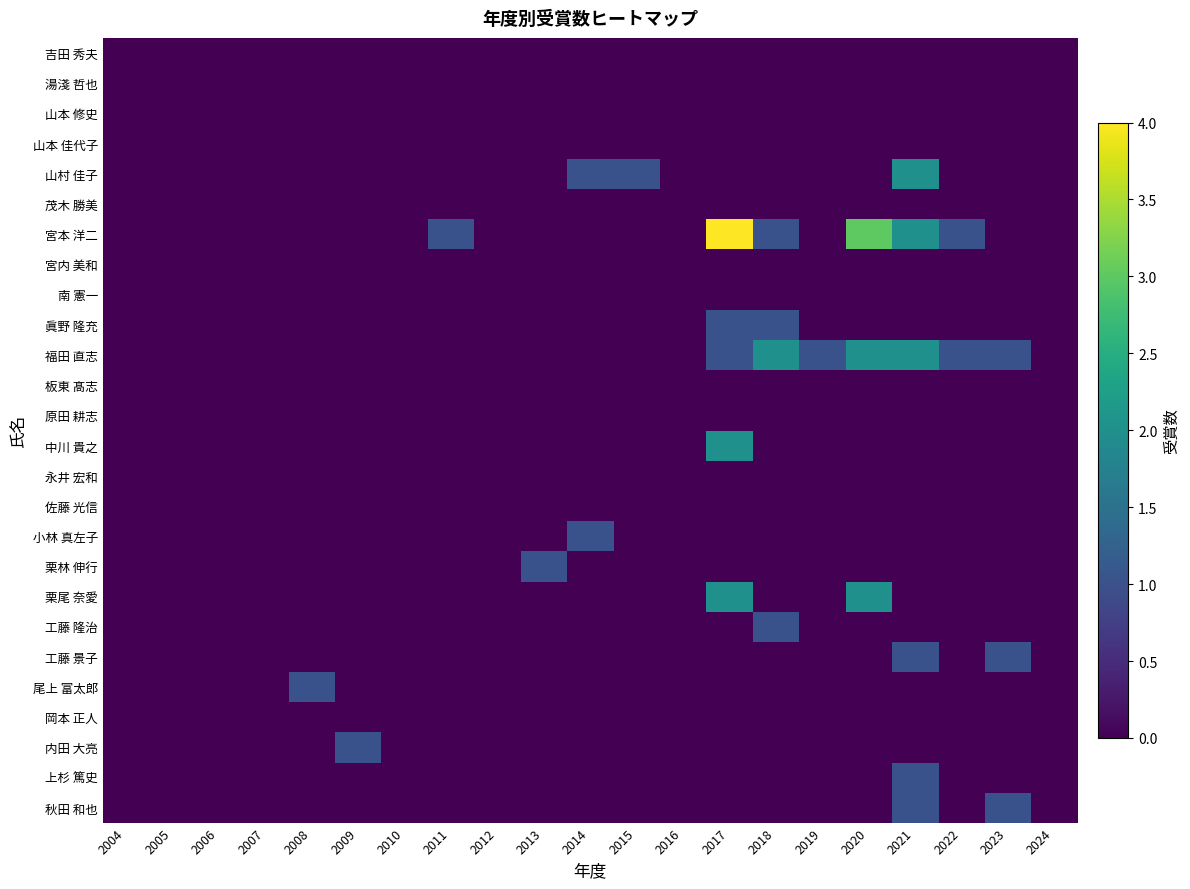

At how many categories does at least one series exceed 3?

1